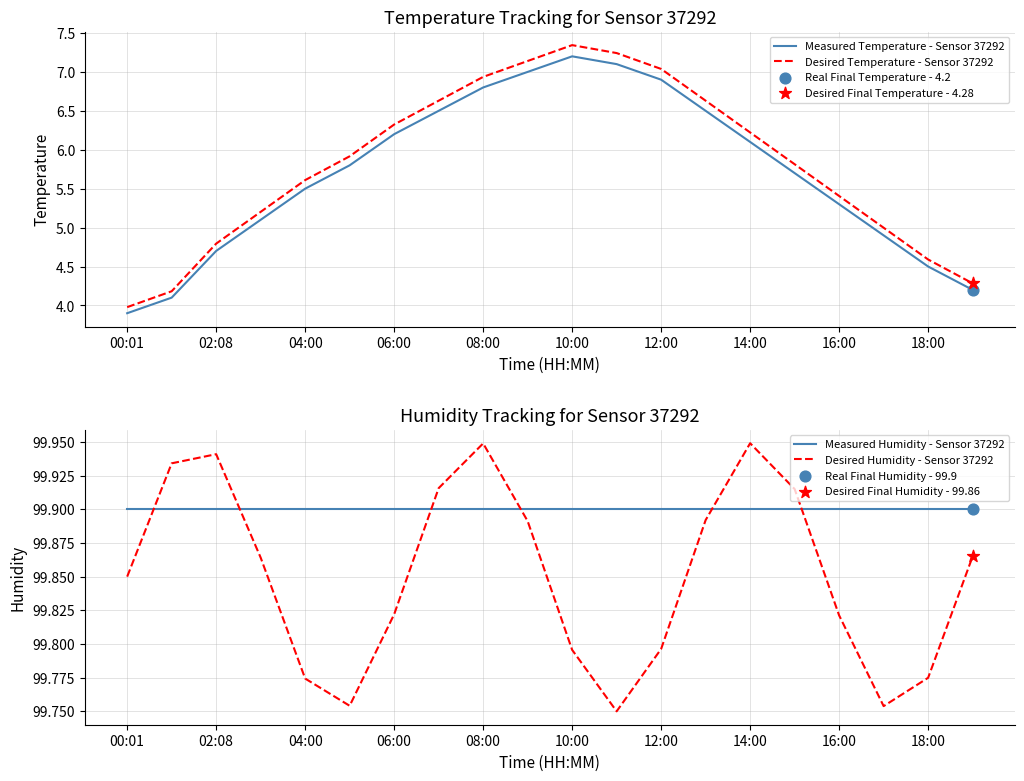

True or false: Desired Temperature - Sensor 37292 and Measured Temperature - Sensor 37292 cross at least once.

False